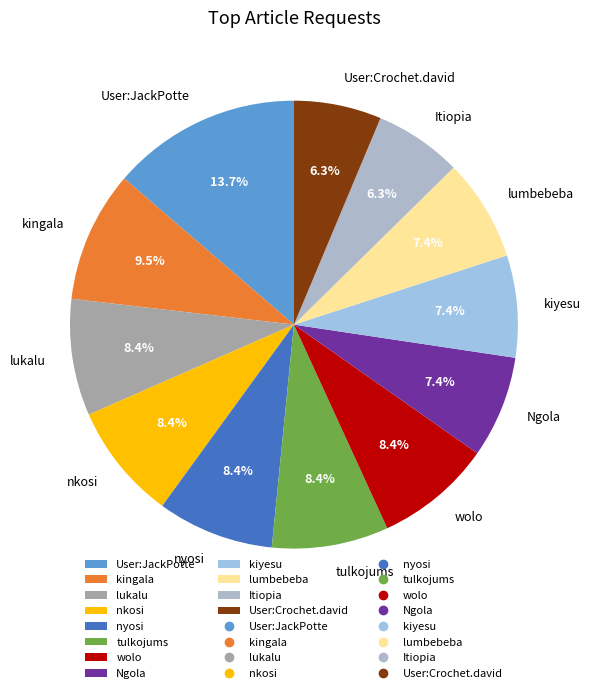

To the nearest percent, what percentage of the pie is lumbebeba?

7%